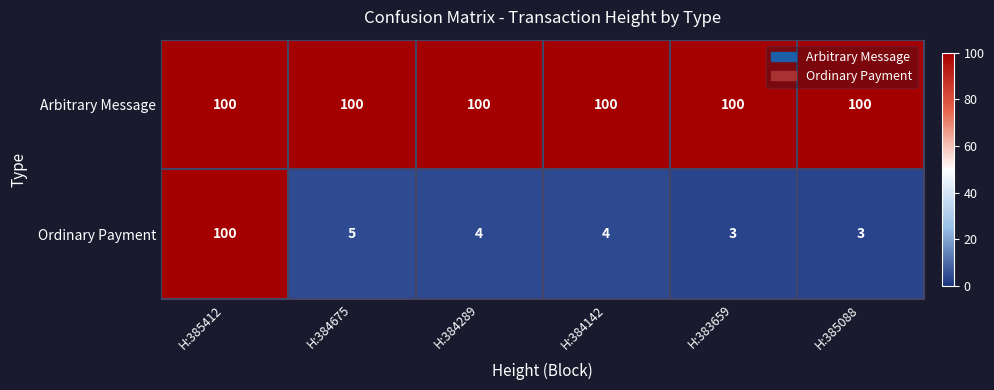

Reading left to right, list all the values displayed in this chart.

Arbitrary Message: 100	100	100	100	100	100
Ordinary Payment: 100	5	4	4	3	3